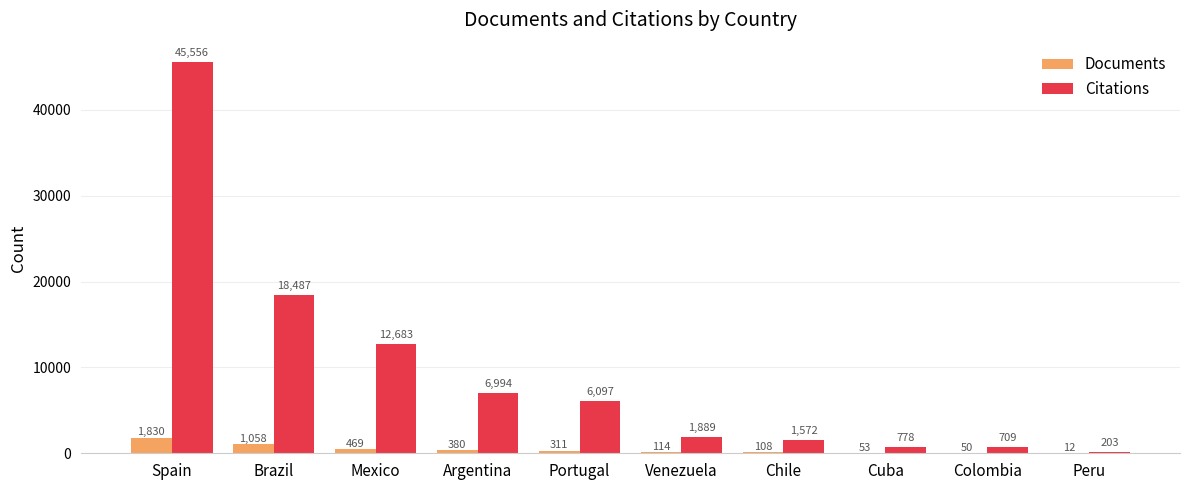

Reading left to right, transcribe all the data shown in this chart.

Documents: 1830	1058	469	380	311	114	108	53	50	12
Citations: 45556	18487	12683	6994	6097	1889	1572	778	709	203